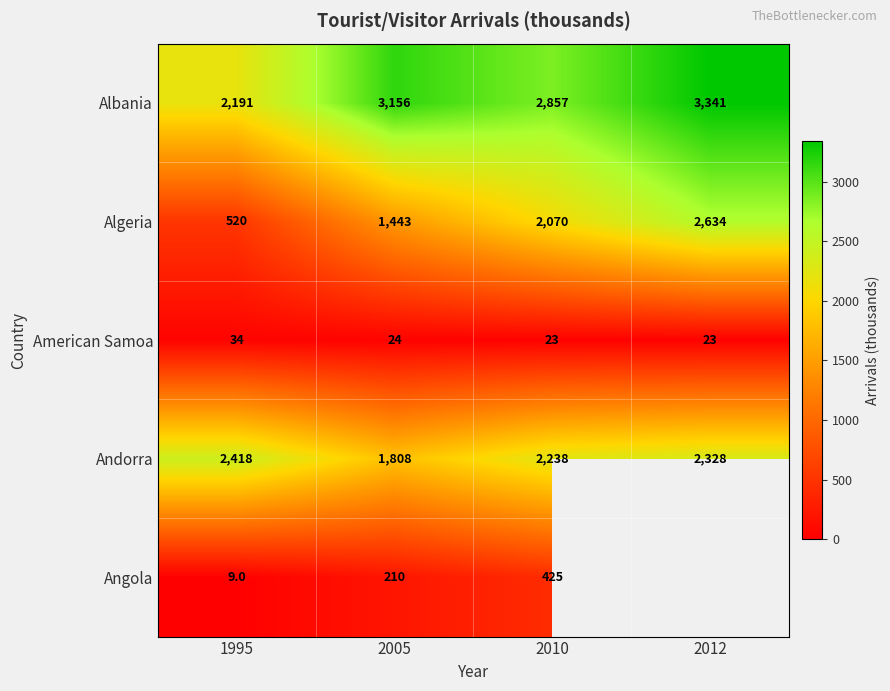

What is the difference between the maximum and minimum values in the Algeria series?

2114